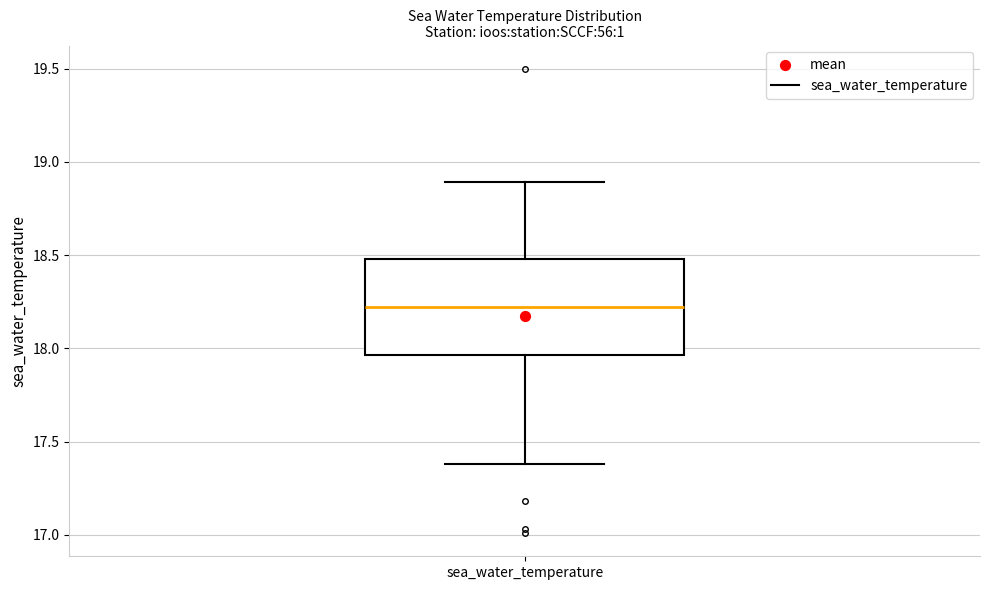

Where is the upper edge of the box for sea_water_temperature on the y-axis? The values are not printed on the chart, so give them approximately, as read against the axis.

18.50